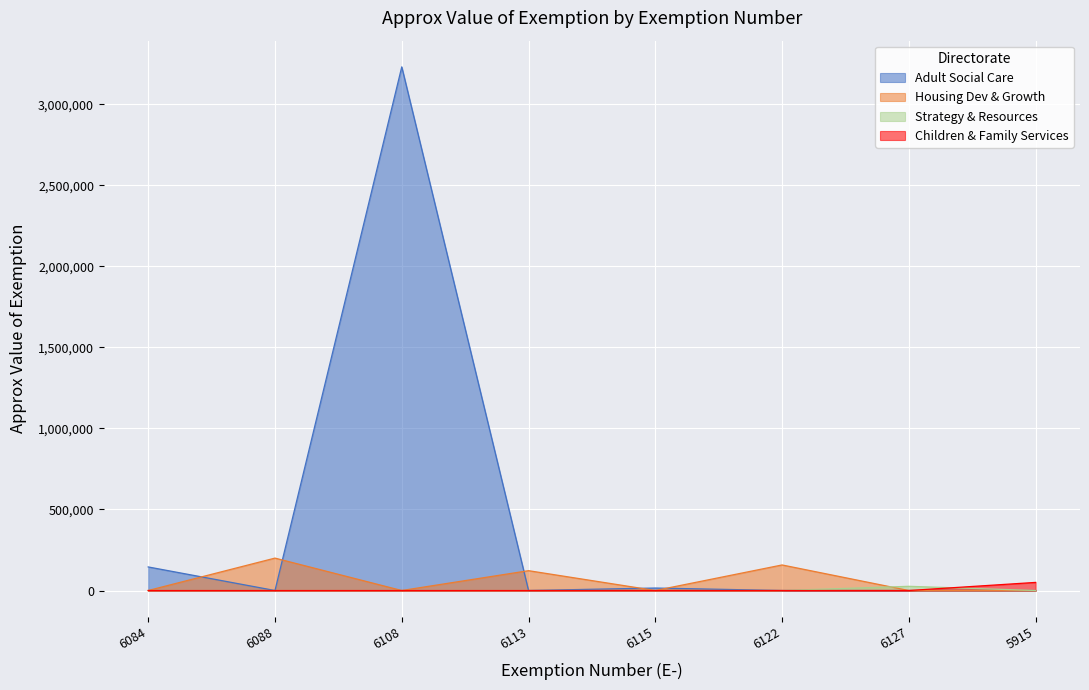

How many values exceed 0?

3